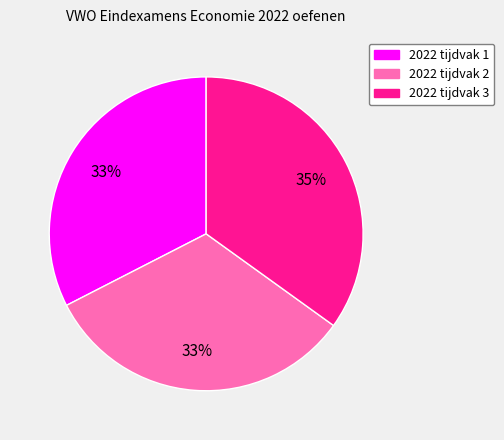

Combined, do 2022 tijdvak 2 and 2022 tijdvak 3 account for over 50%?

Yes